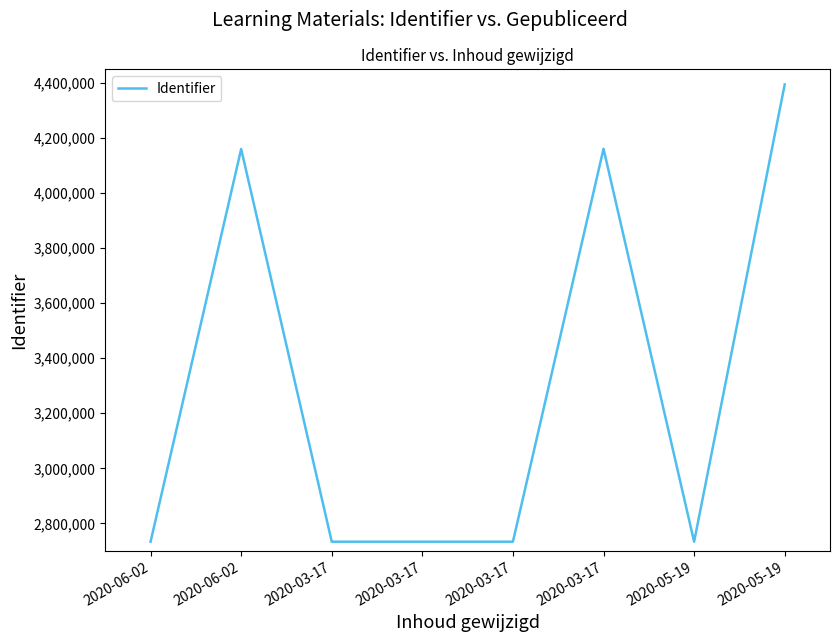

What is the label of the 7th point from the right?

2020-06-02